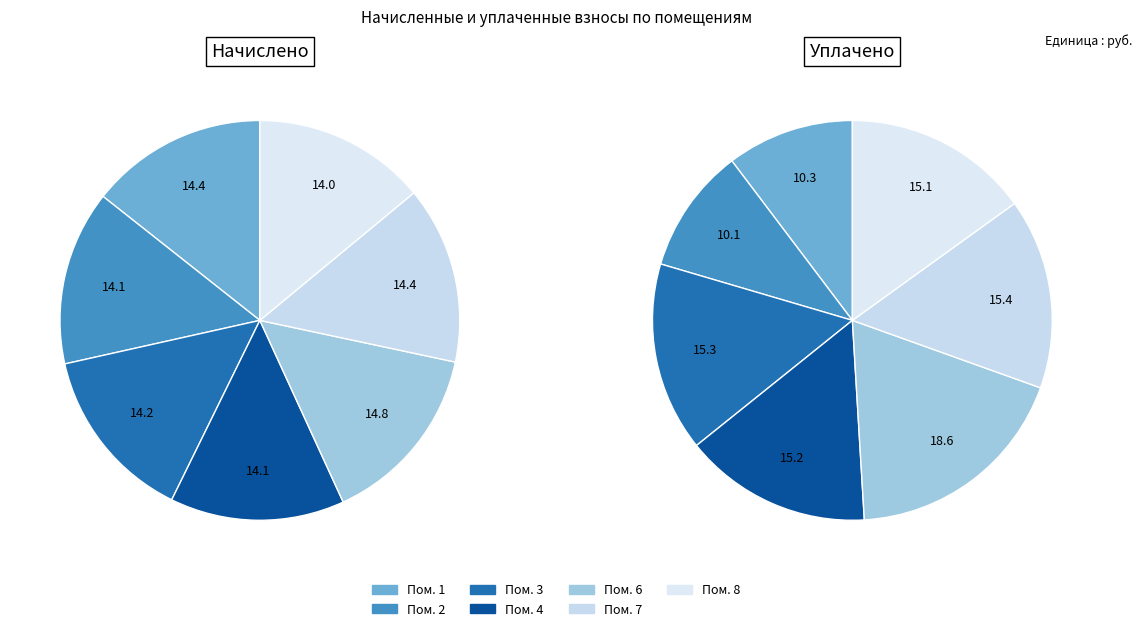

To the nearest percent, what portion does 2 represent?

14%